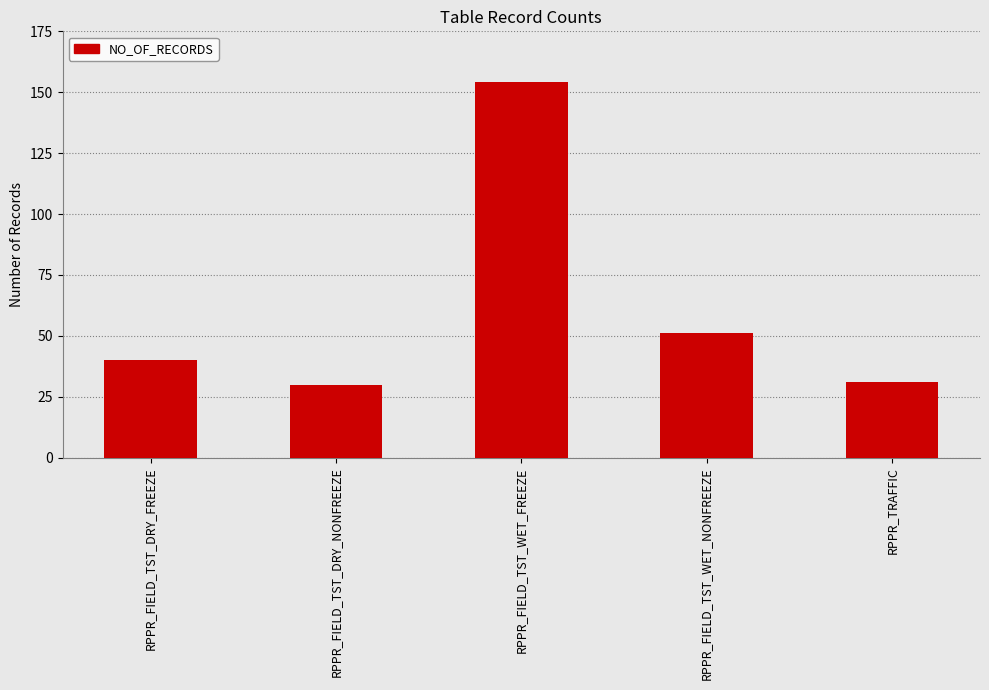

Is it true that the value at RPPR_TRAFFIC is 31?

True